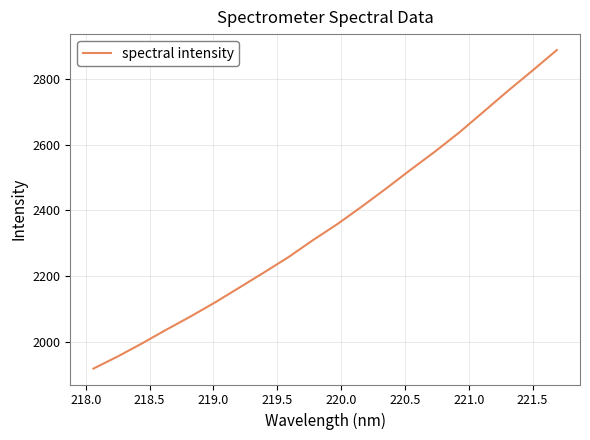

What is the minimum value shown in the chart?

1917.8